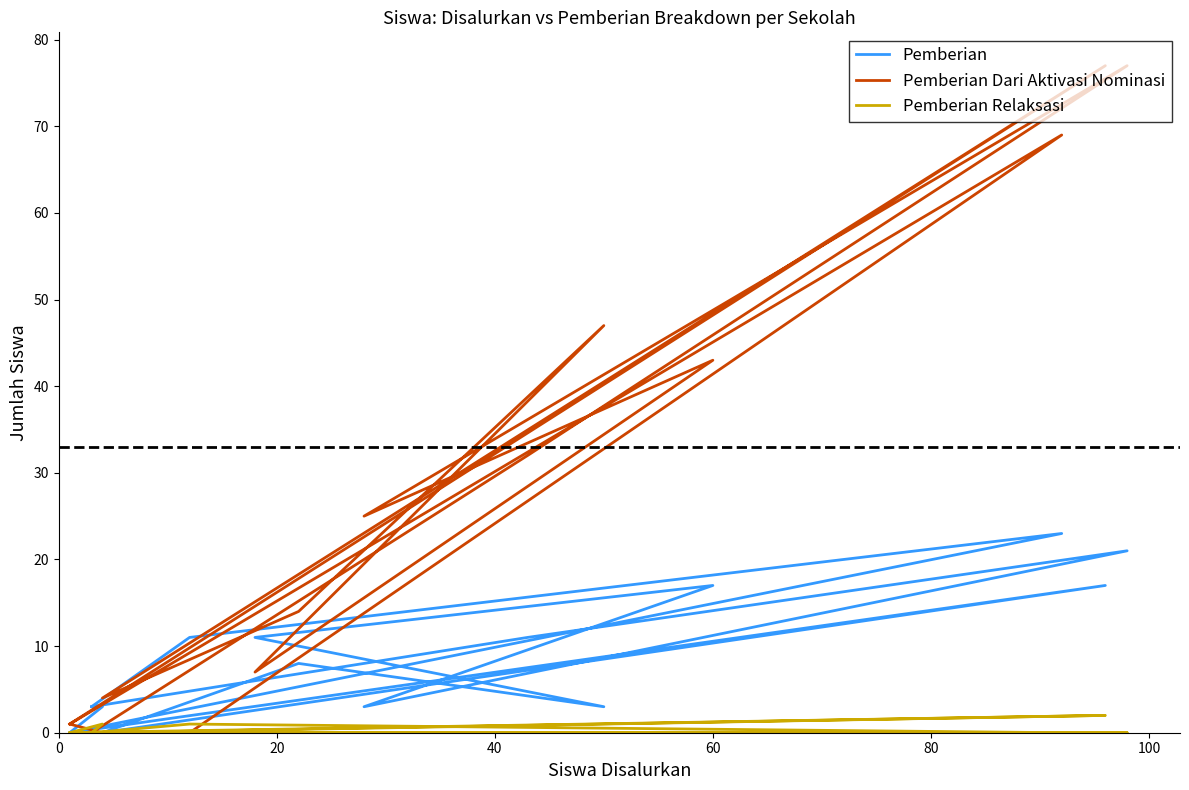

List the series in order of their peak value, highest first.

Pemberian Dari Aktivasi Nominasi, Pemberian, Pemberian Relaksasi